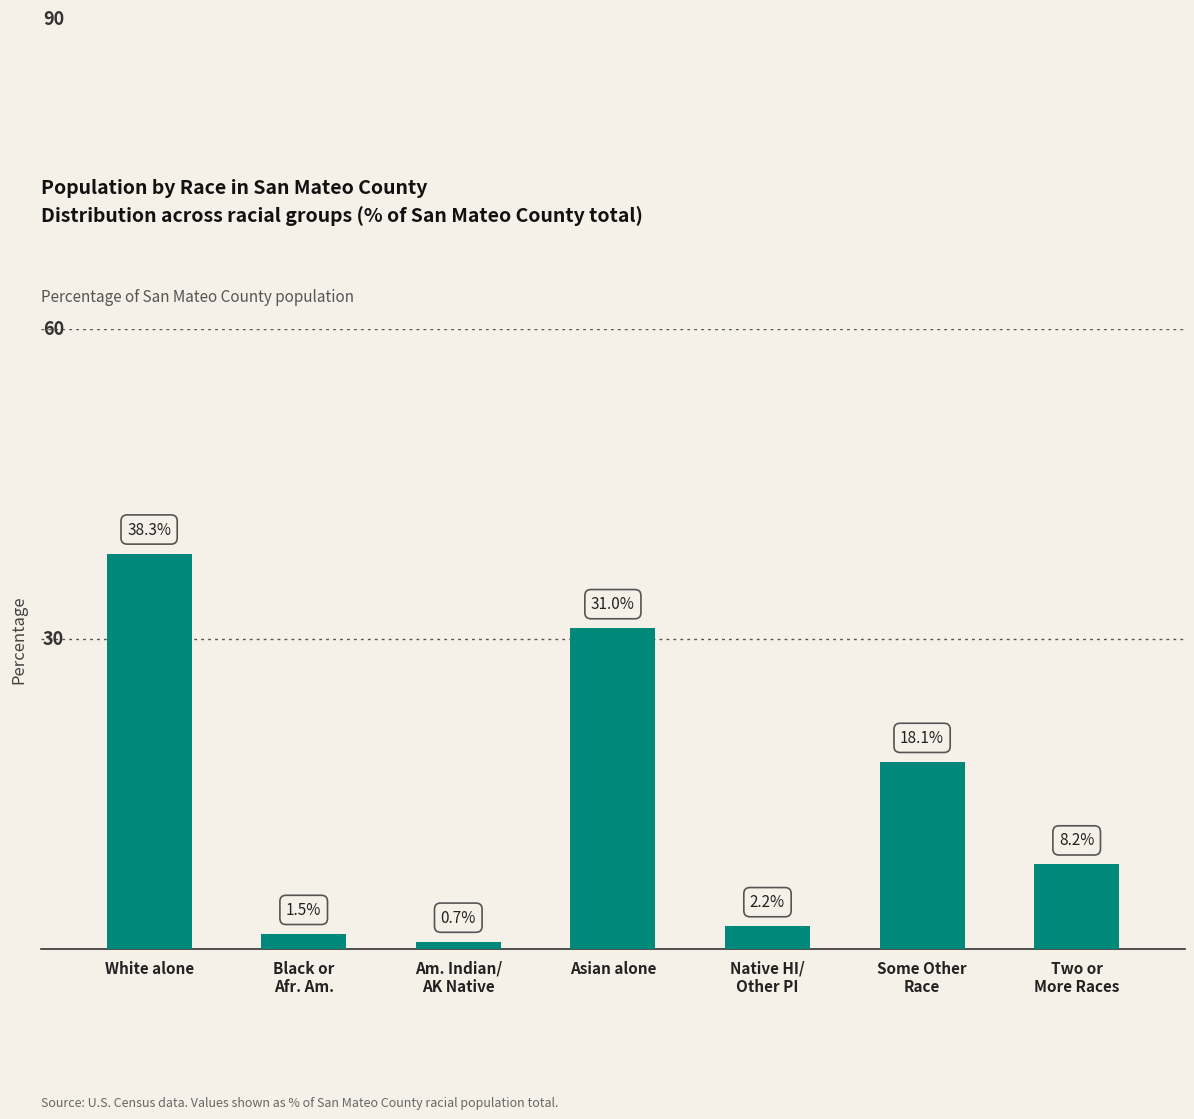

Where does the data first go above 8?

White alone